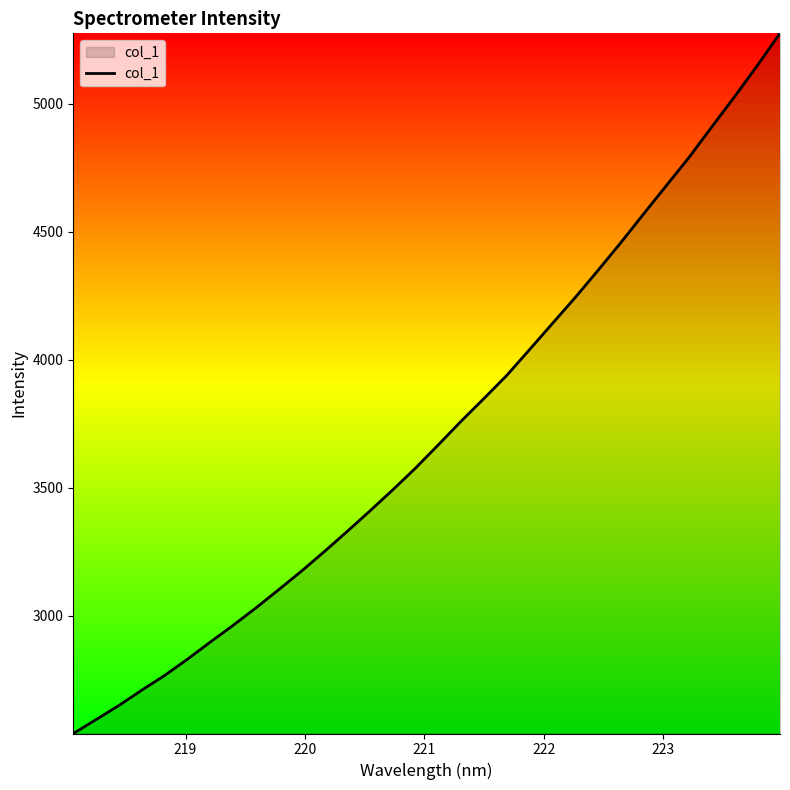

What is the smallest value displayed?

2539.0